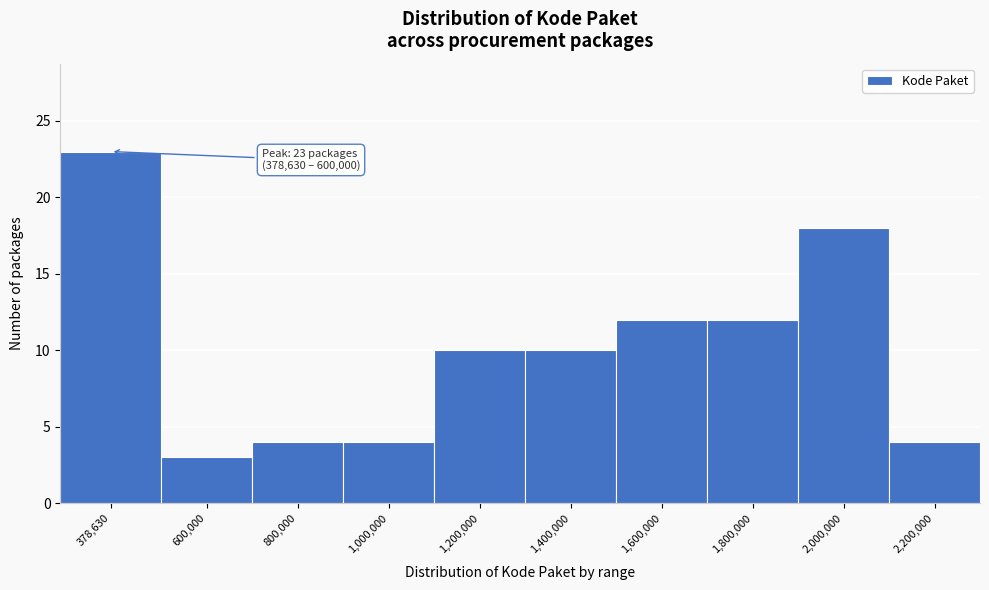

Reading left to right, what are all the values shown in this chart?

378,630=23	600,000=3	800,000=4	1,000,000=4	1,200,000=10	1,400,000=10	1,600,000=12	1,800,000=12	2,000,000=18	2,200,000=4